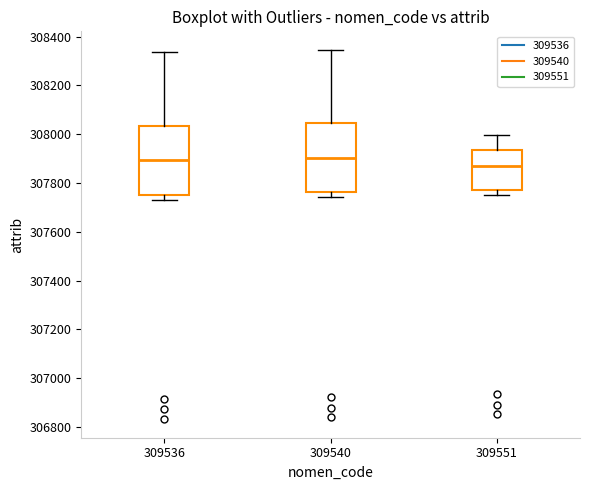

Reading left to right, read every box against the y-axis: the position of its median line, the range the box covers, and the ends of its whiskers. The values are not printed on the chart, so give them approximately, as read against the axis.

309536: median 307900, box 307760 to 308040, whiskers 307740 to 308340
309540: median 307900, box 307760 to 308040, whiskers 307740 to 308340
309551: median 307880, box 307780 to 307940, whiskers 307760 to 308000